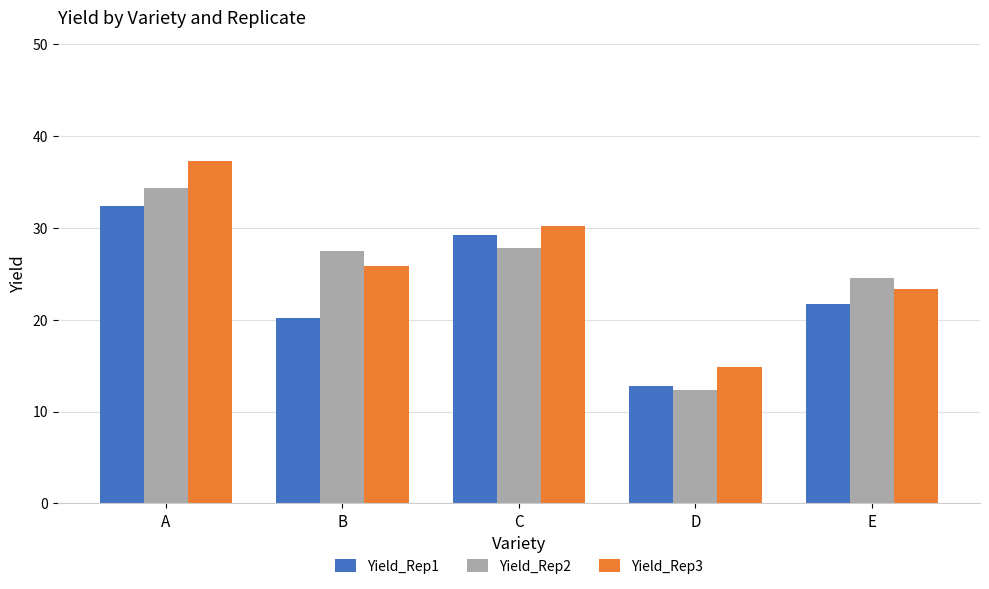

Is it true that Yield_Rep3 equals 7.8 at B?

False